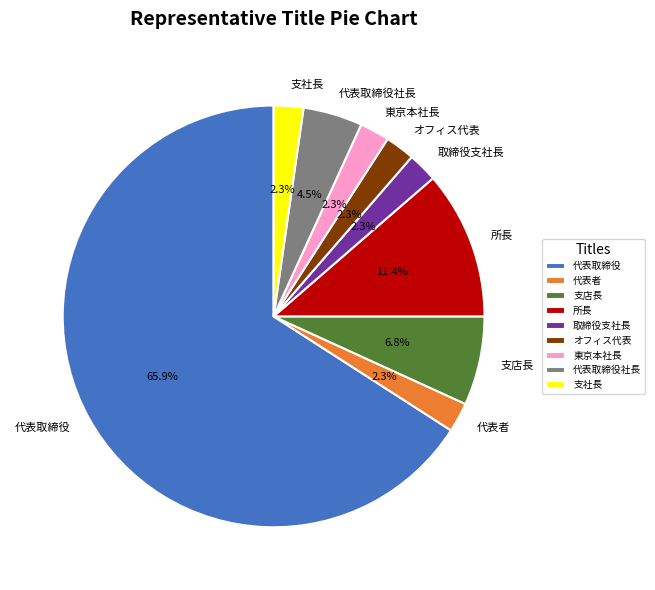

Count the number of slices in the pie.

9